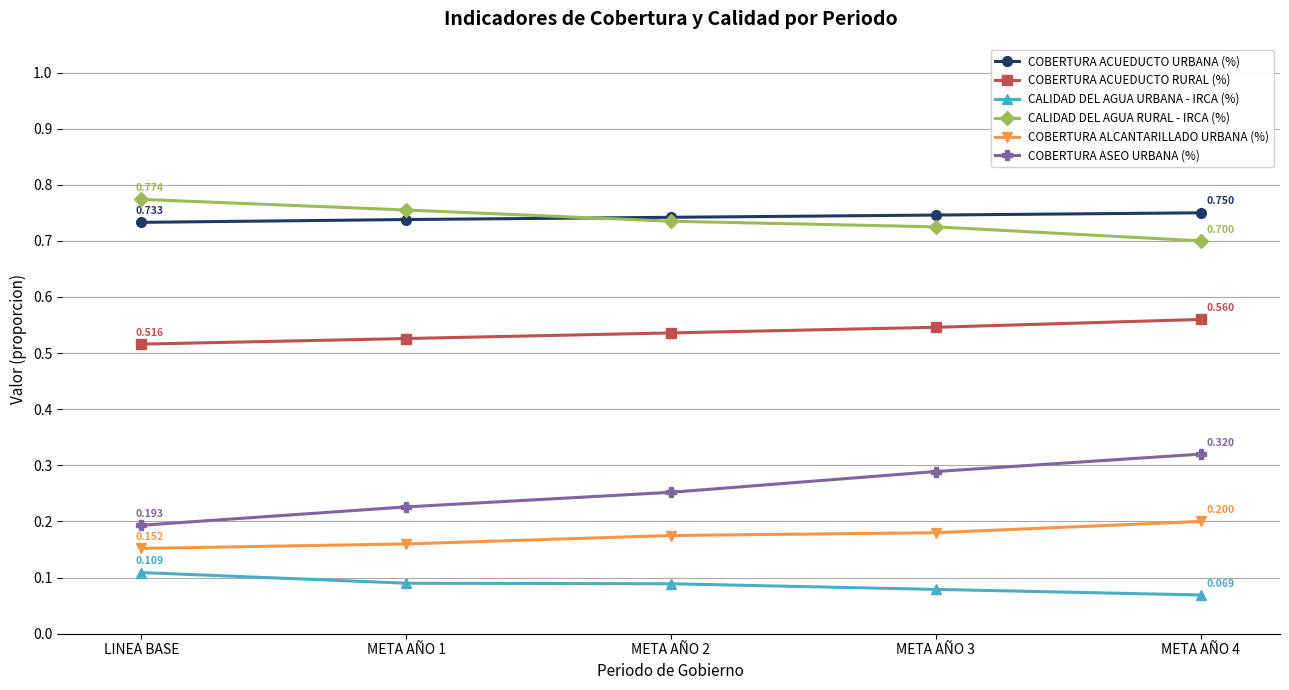

True or false: CALIDAD DEL AGUA RURAL - IRCA (%) has more than 0 interior local peaks.

False